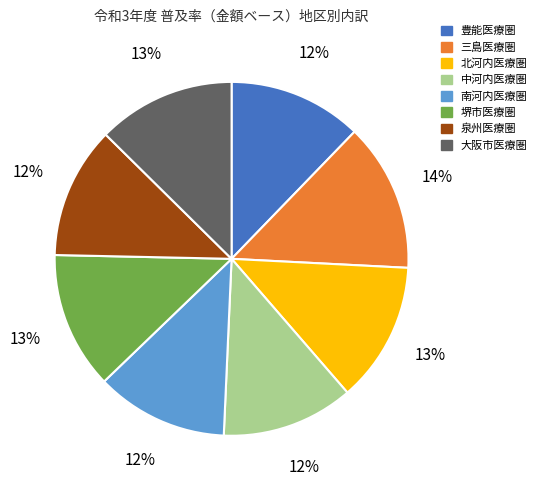

To the nearest percent, what is the average slice percentage?

12%